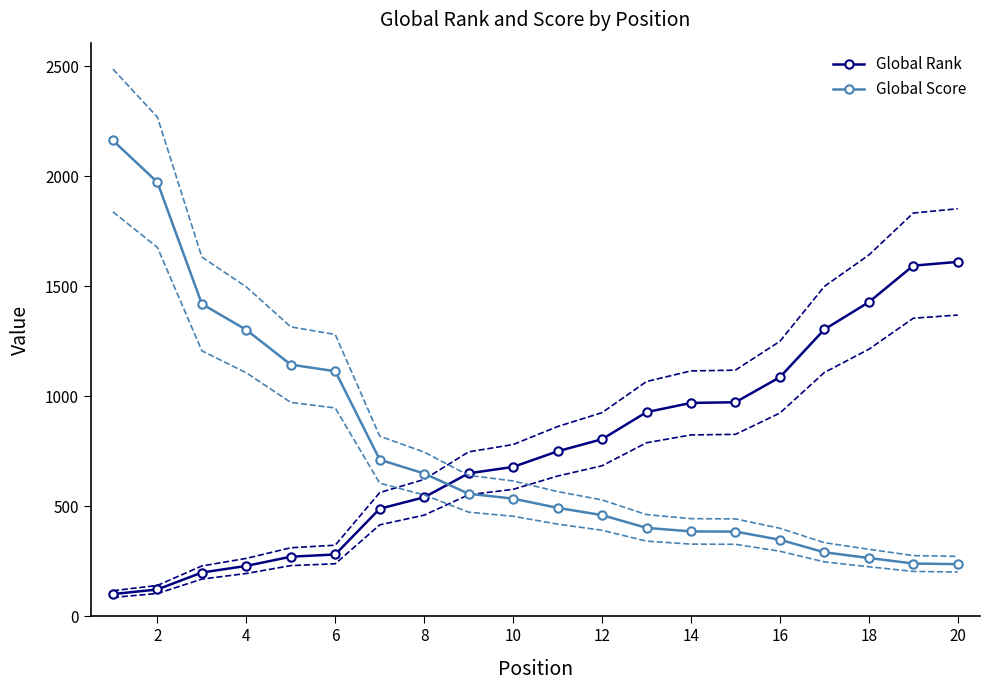

How many times do Global Rank and Global Score cross each other?

1